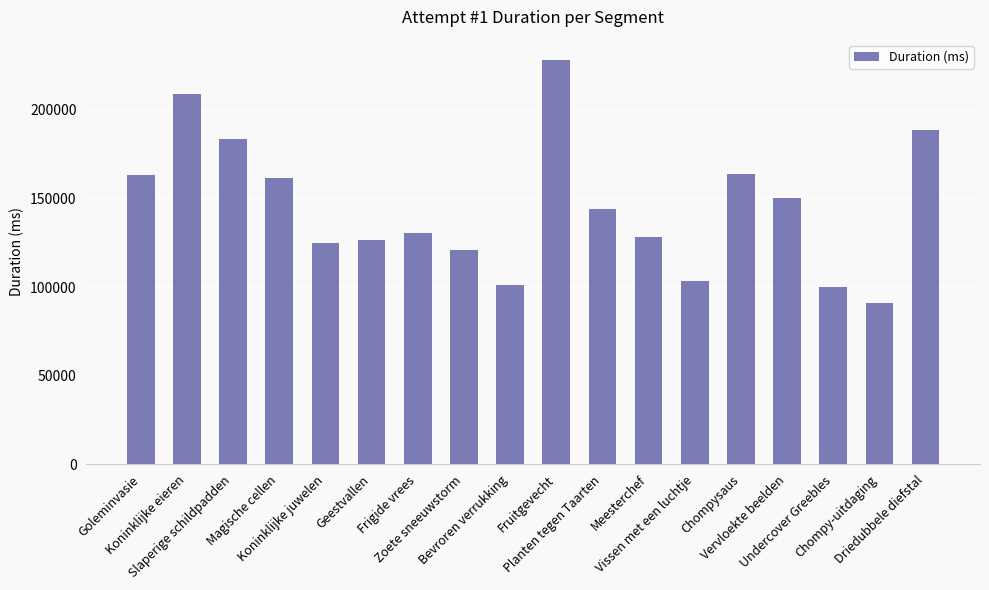

Are the bars grouped side by side (vs. stacked)?

No